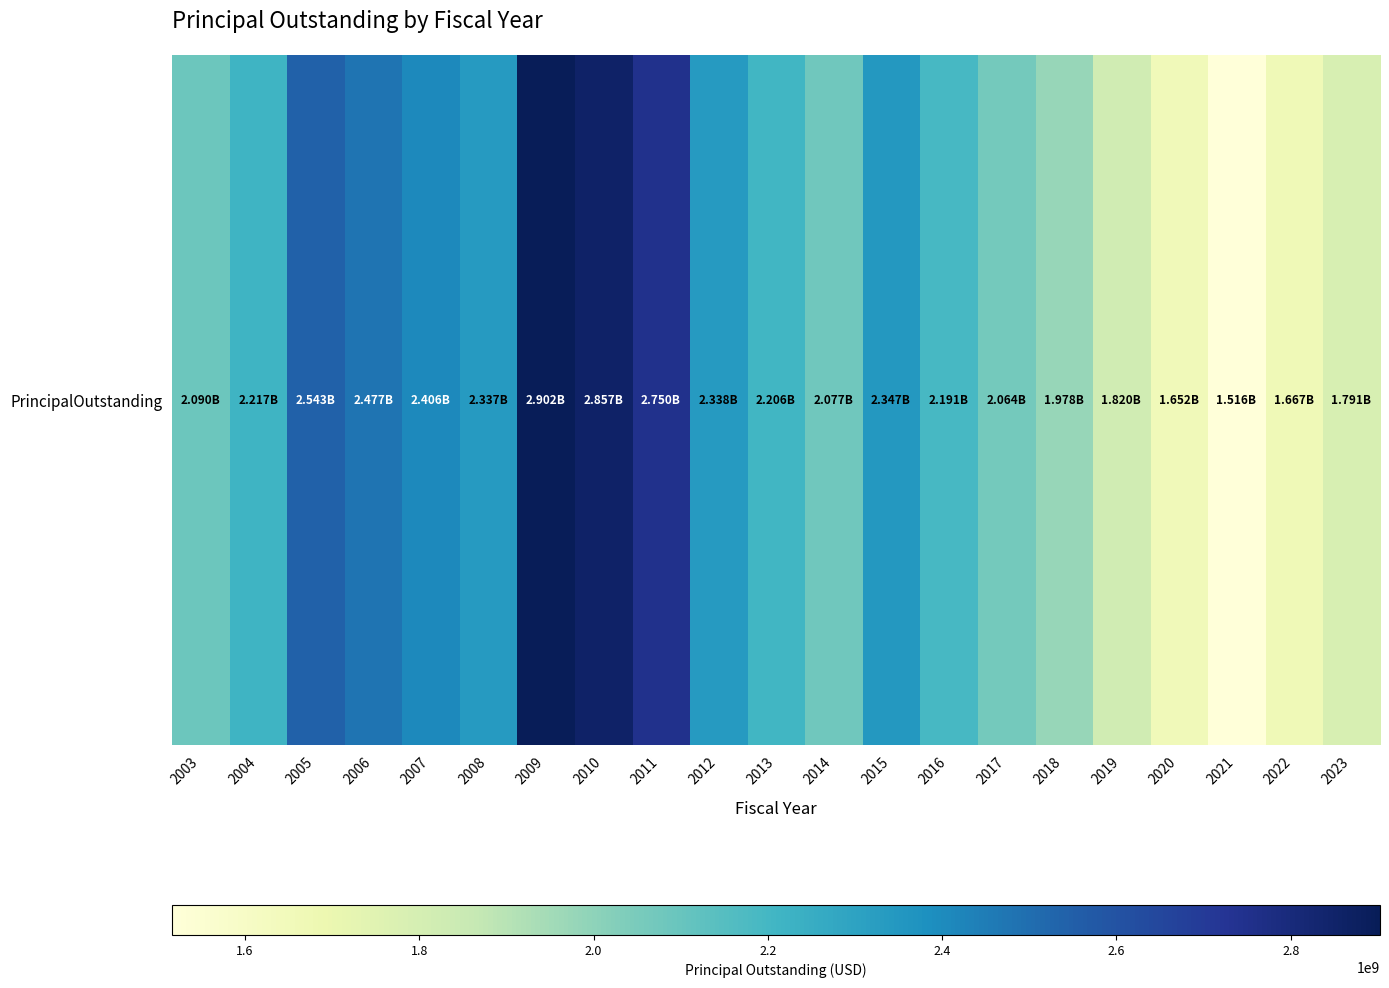

Reading right to left, what are all the values shown in this chart?

2023=1791296318.7	2022=1667122124.5	2021=1516032124.5	2020=1652492124.5	2019=1819707124.5	2018=1978078022.0	2017=2063934505.0	2016=2191350463.8	2015=2346631349.6	2014=2077358204.0	2013=2205792190.2	2012=2338412190.2	2011=2750096628.3	2010=2856571628.3	2009=2902496220.8	2008=2336978643.2	2007=2405666635.8	2006=2477395482.1	2005=2542623388.4	2004=2216768639.4	2003=2089763317.9